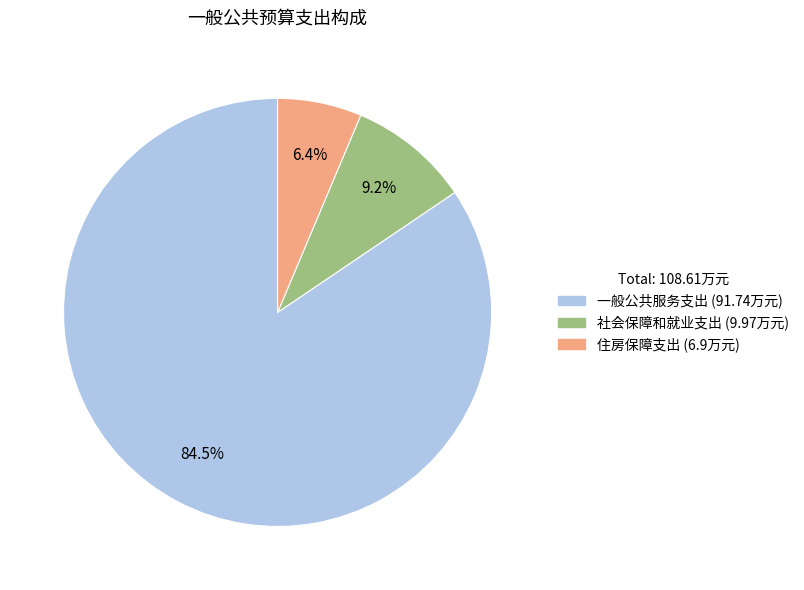

Which category has the biggest portion of the pie?

一般公共服务支出